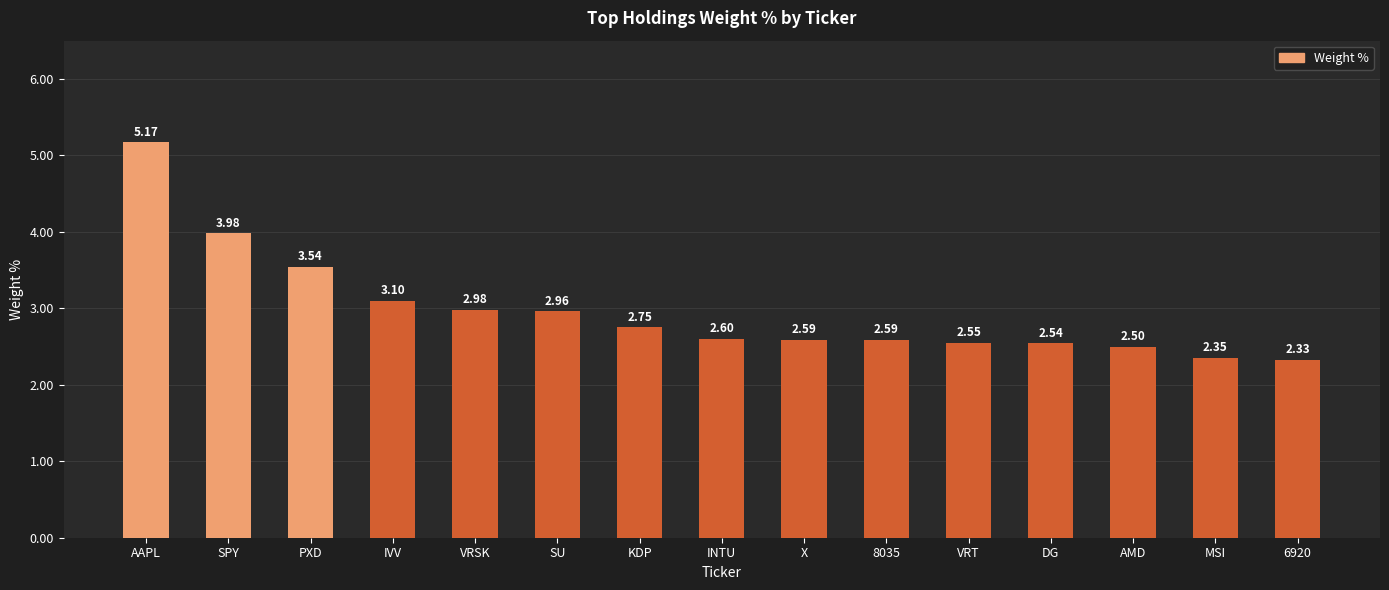

What is the label of the 8th bar from the right?

INTU